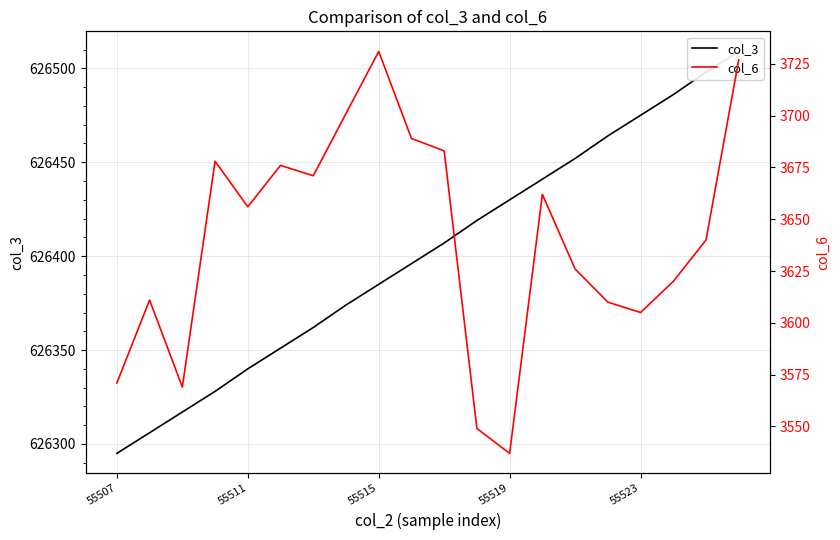

Between 6 and 8, which series saw the biggest shift?

col_6